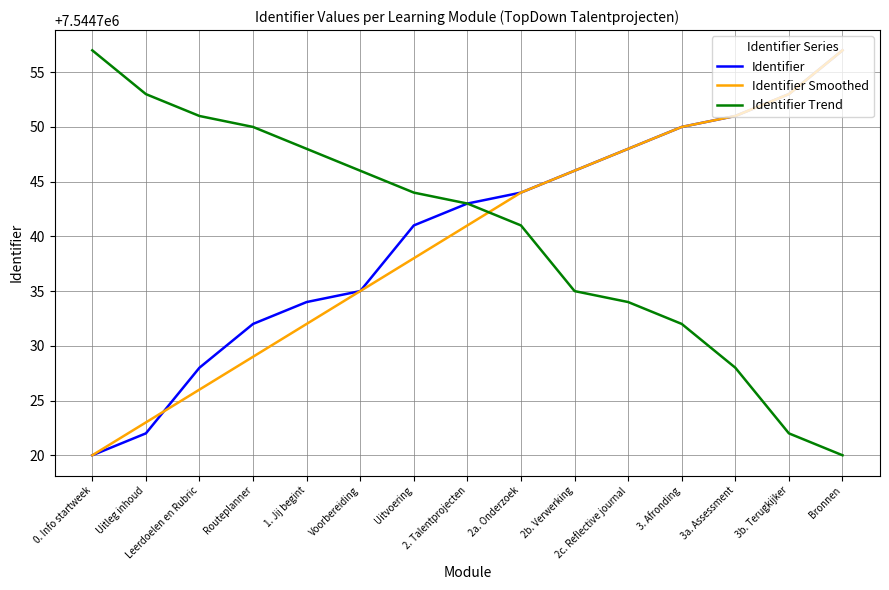

At which label is Identifier Smoothed closest to 7544738?

Uitvoering